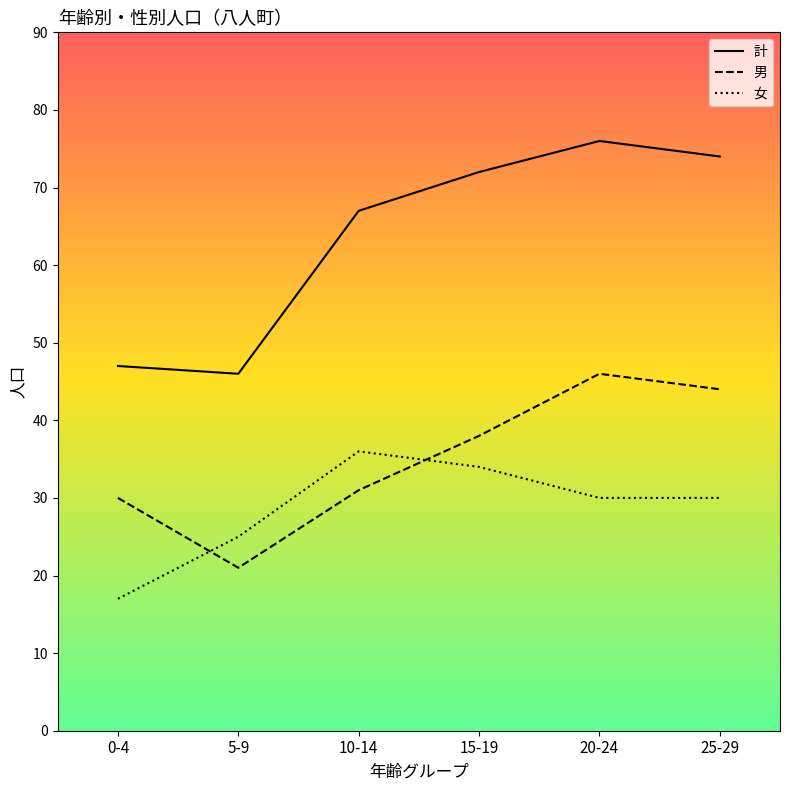

Which series changed the most between 15-19 and 25-29?

男